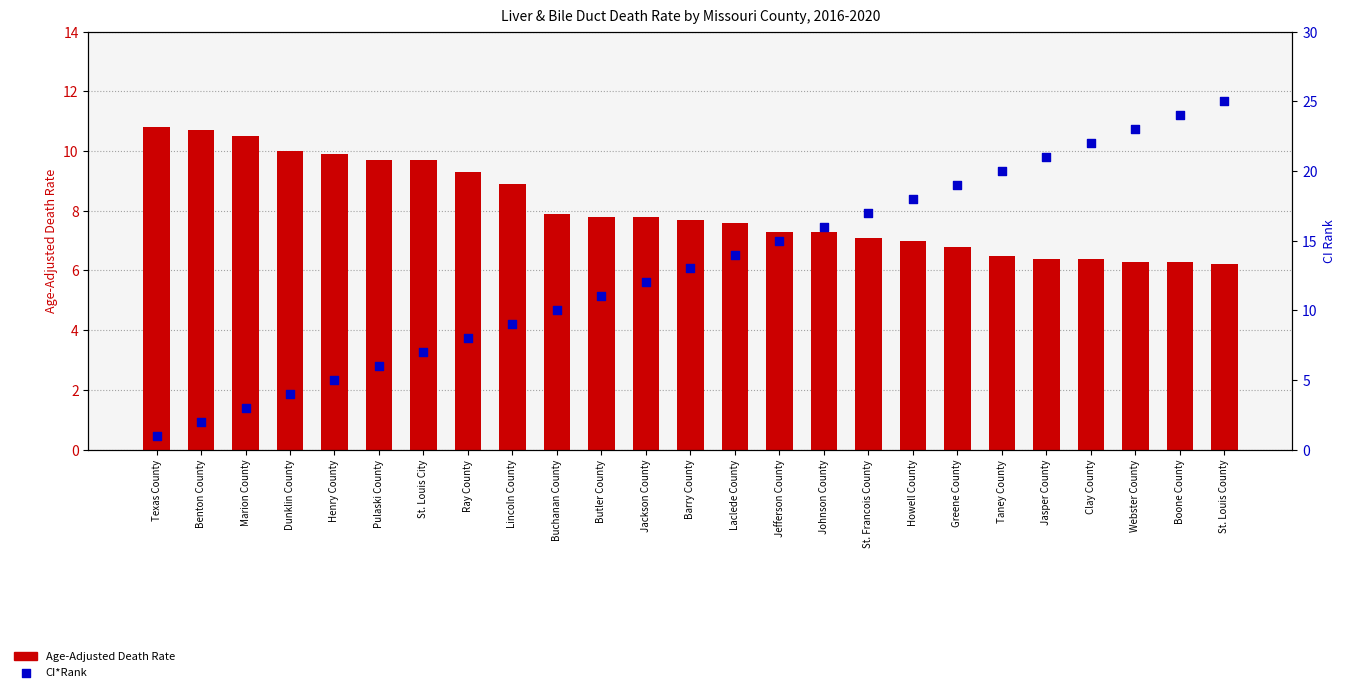

What are all the series names shown in the legend?

Age-Adjusted Death Rate, CI*Rank